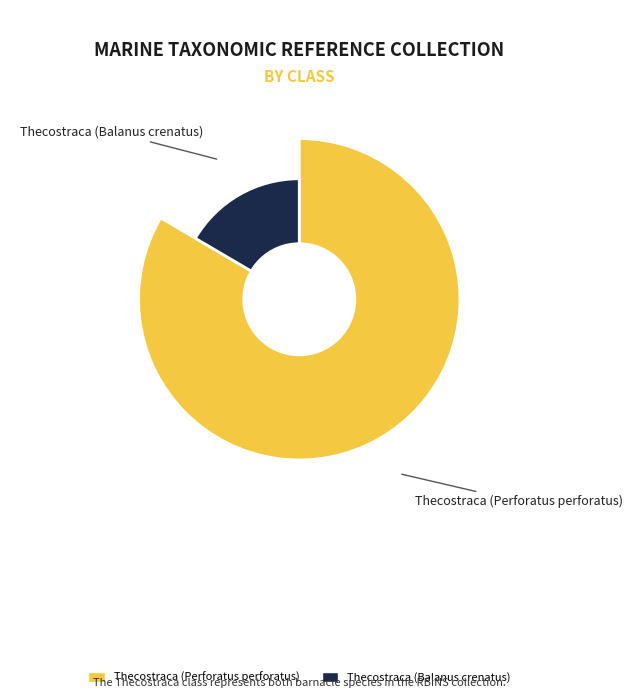

How much of the chart is everything except Thecostraca (Balanus crenatus)?

83.4%